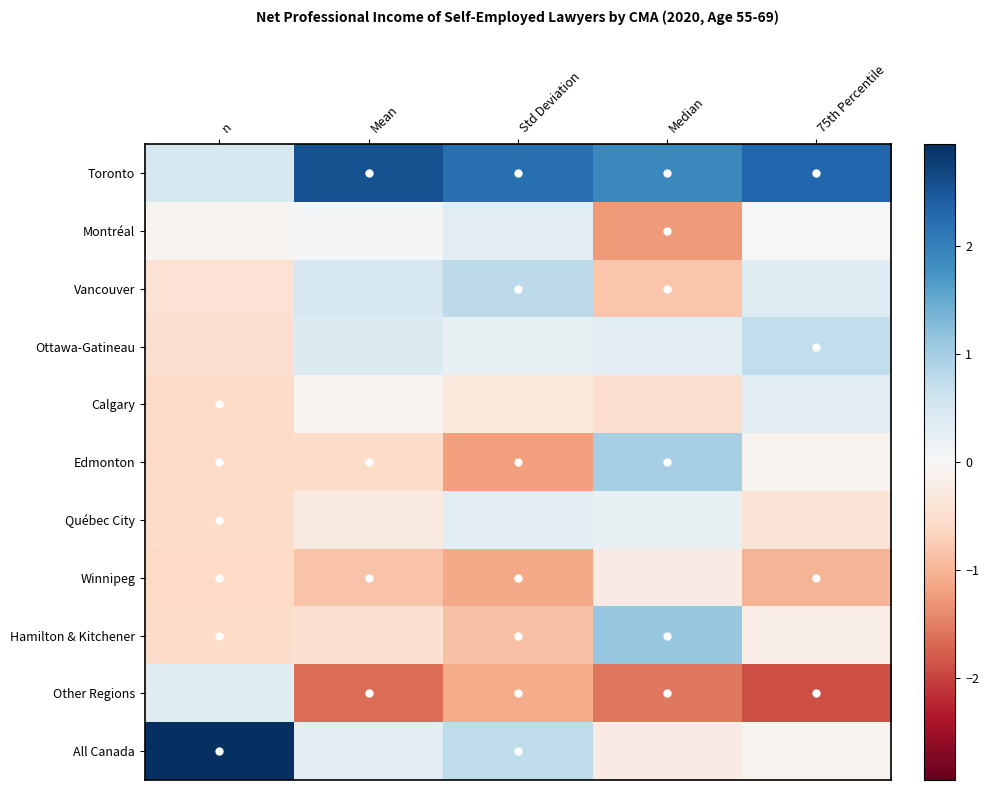

At Std Deviation, list the series in order from smallest to largest.

Edmonton, Winnipeg, Other Regions, Hamilton & Kitchener, Calgary, Ottawa-Gatineau, Montréal, Québec City, All Canada, Vancouver, Toronto